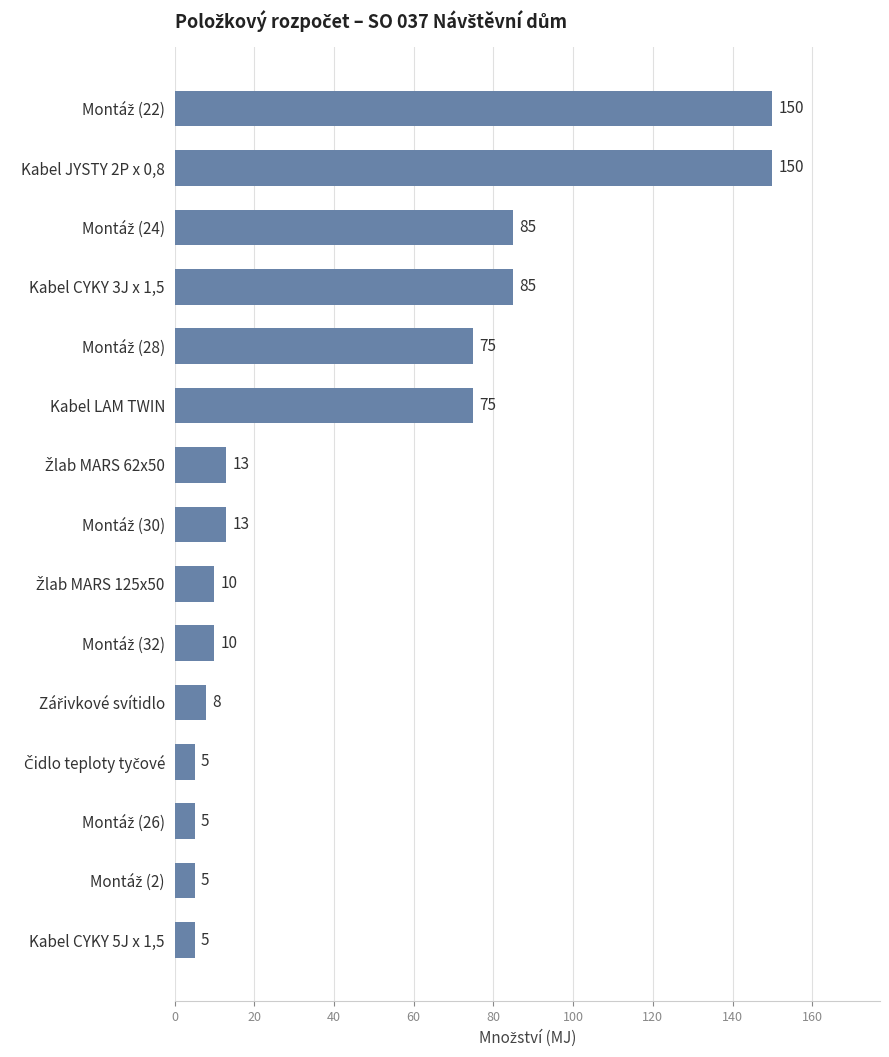

What is the sum of all values?

694